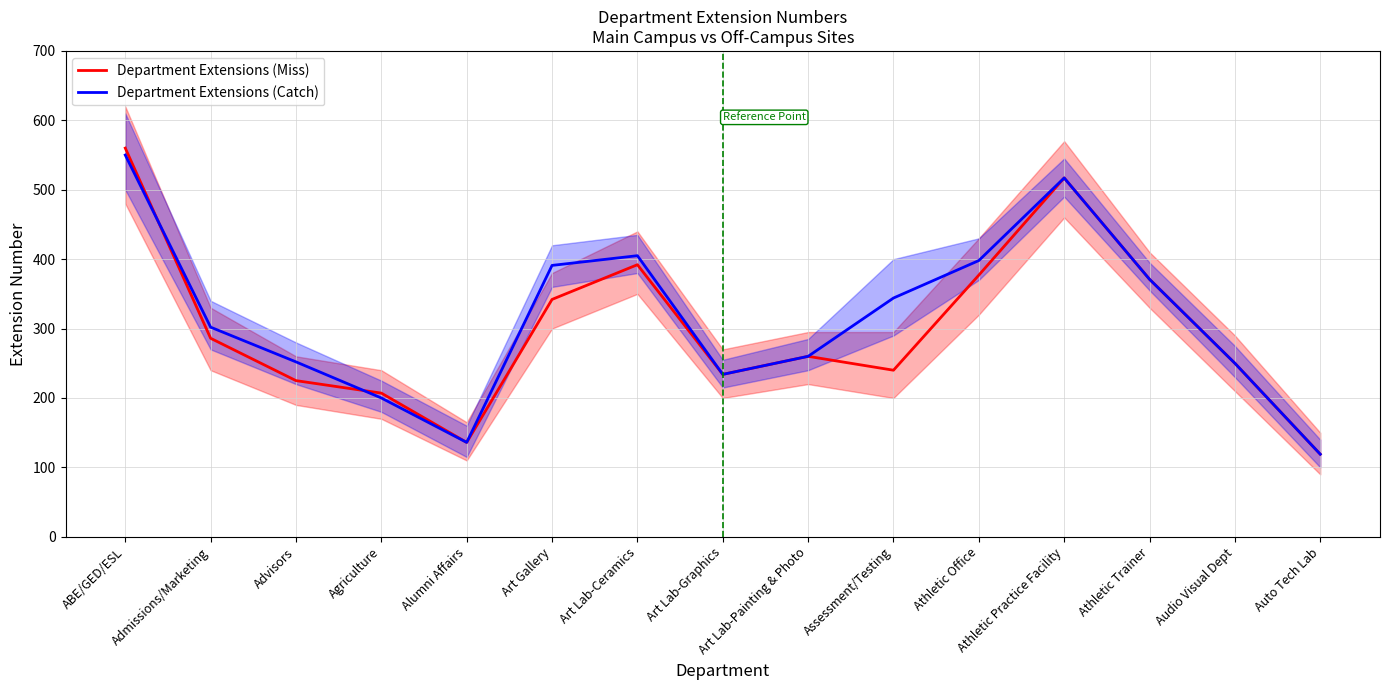

At Art Lab-Ceramics, list the series in order from largest to smallest.

Department Extensions (Catch), Department Extensions (Miss)